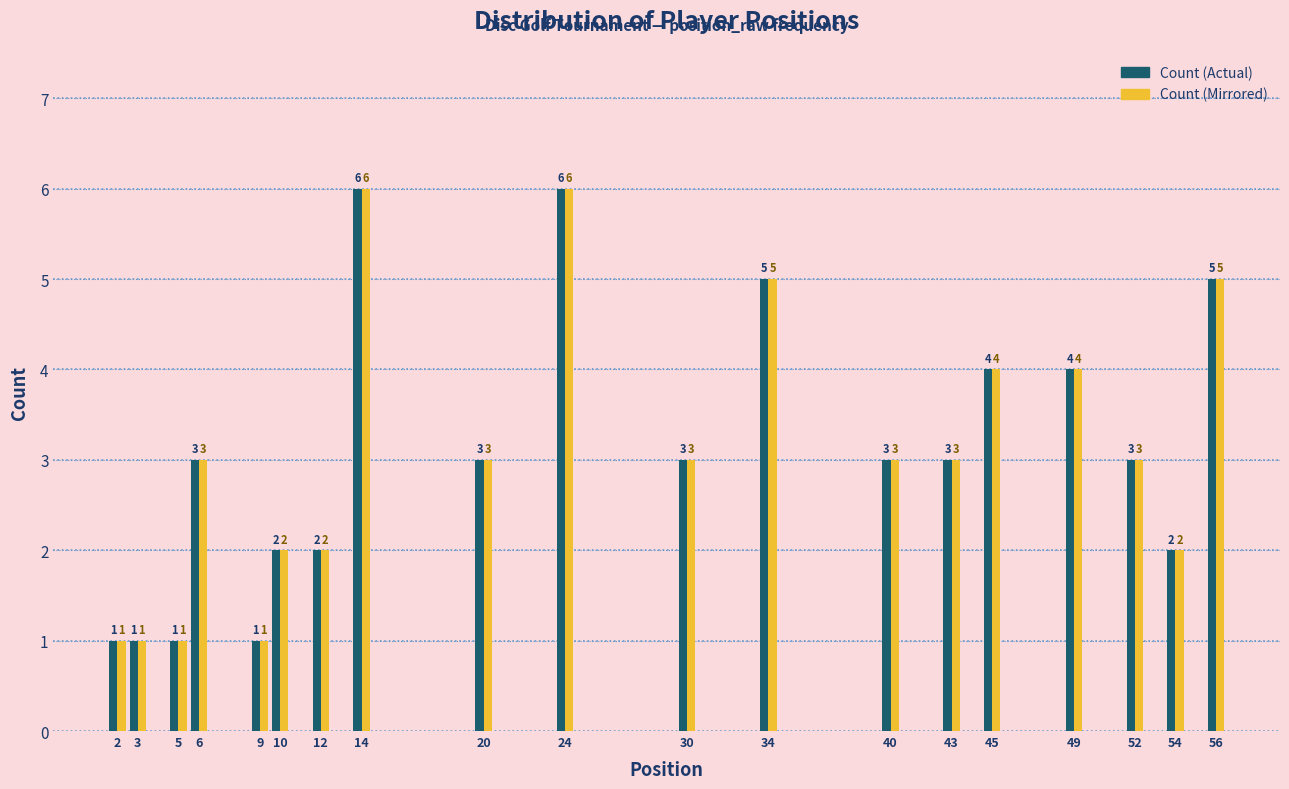

Reading left to right, list all the values displayed in this chart.

Count (Actual): 1	1	1	3	1	2	2	6	3	6	3	5	3	3	4	4	3	2	5
Count (Mirrored): 1	1	1	3	1	2	2	6	3	6	3	5	3	3	4	4	3	2	5